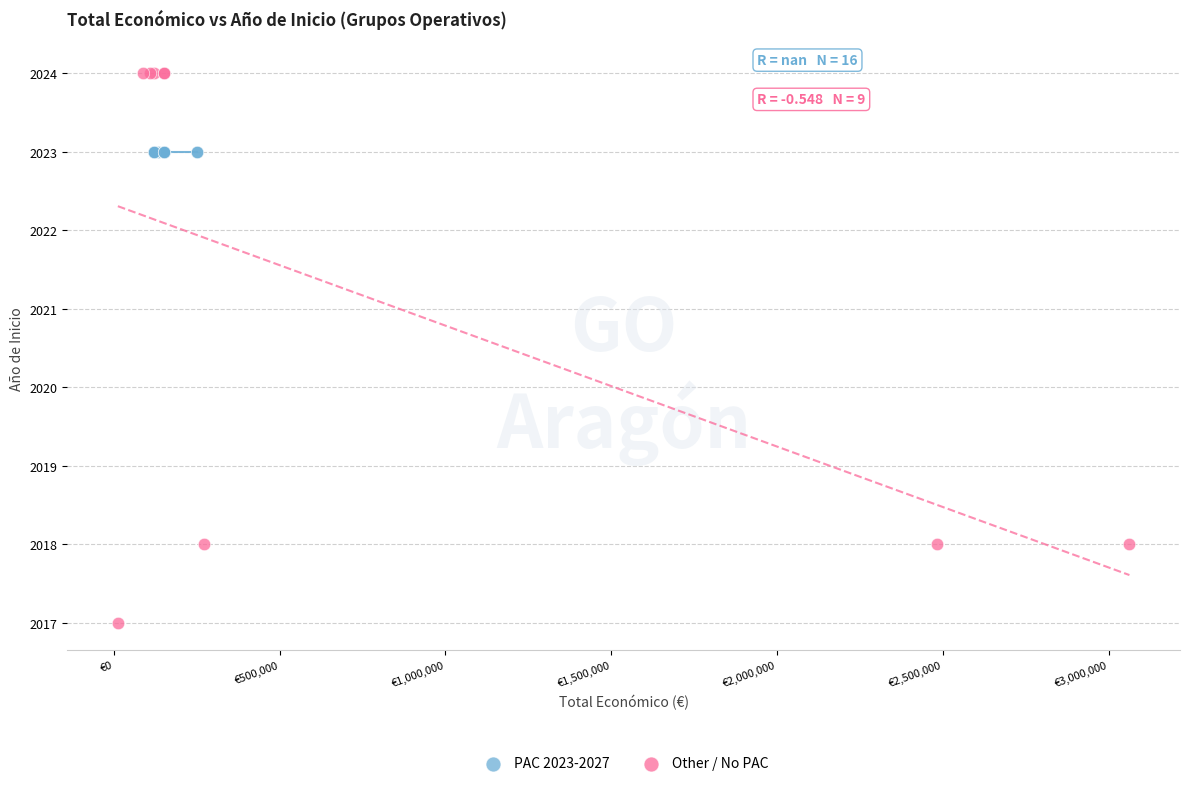

Which series contains the lowest Y value?

Other / No PAC